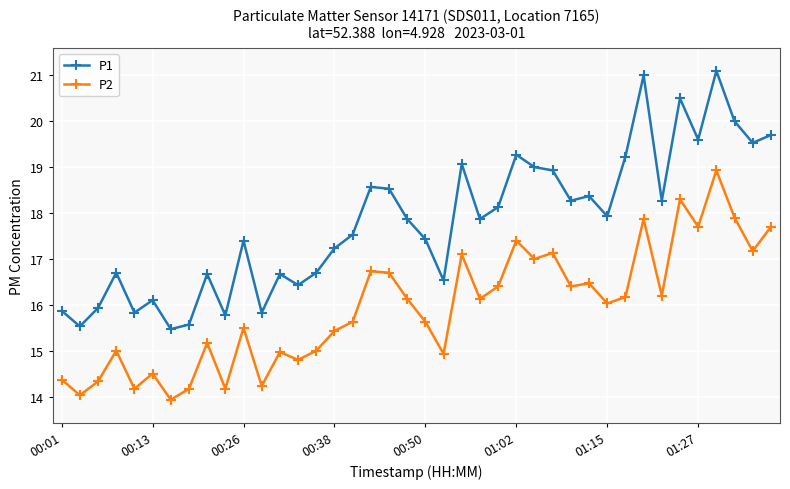

What is the smallest value displayed?

13.9